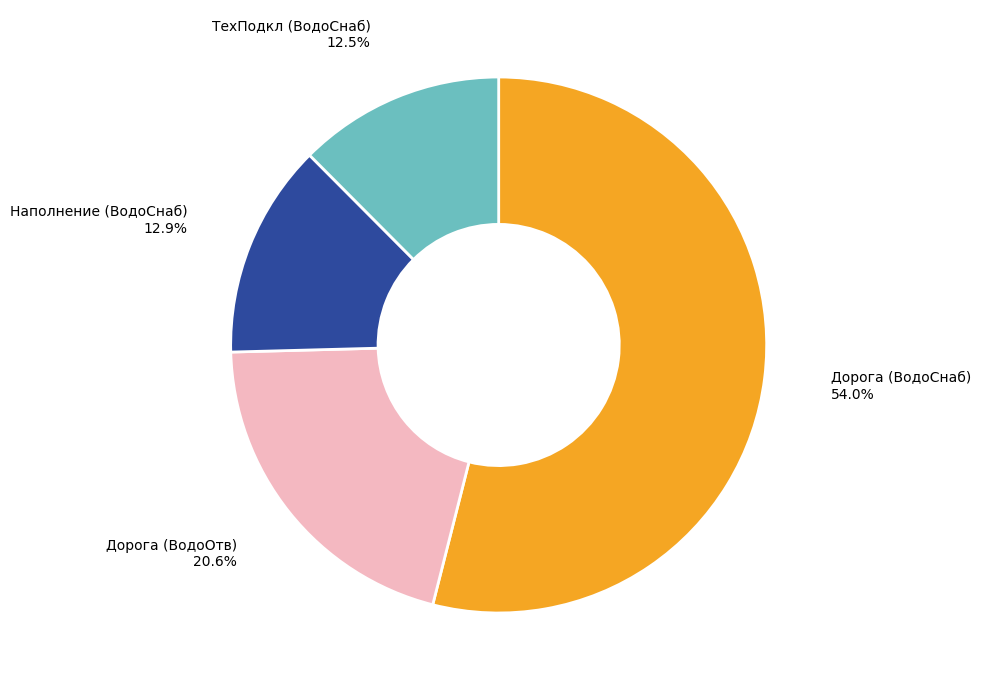

Is there any slice that represents more than half of the pie?

Yes